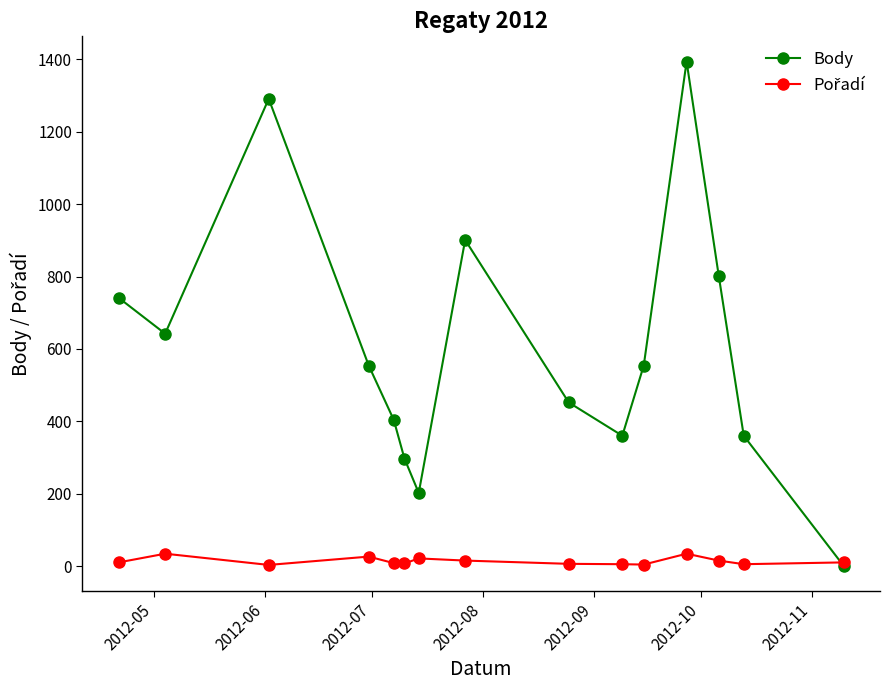

True or false: Body has more than 1 points higher than both neighbors.

True